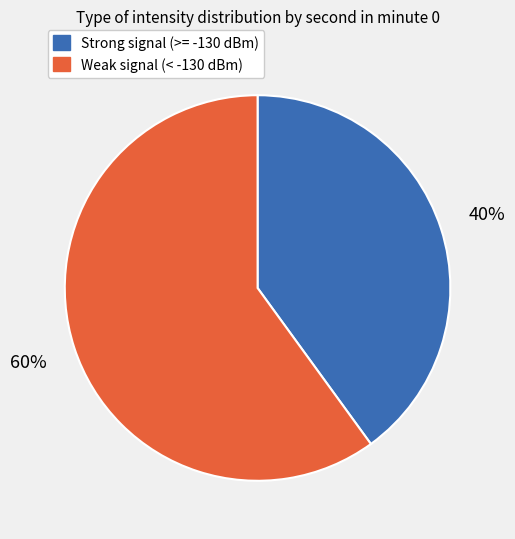

Is there a majority slice in this chart?

Yes